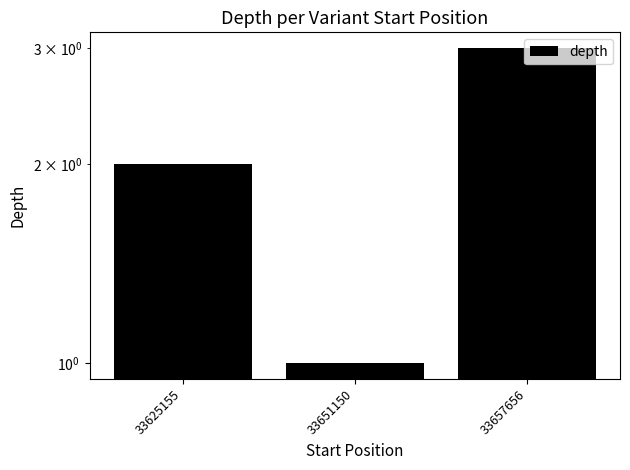

The value at 33657656 is 3. True or false?

True